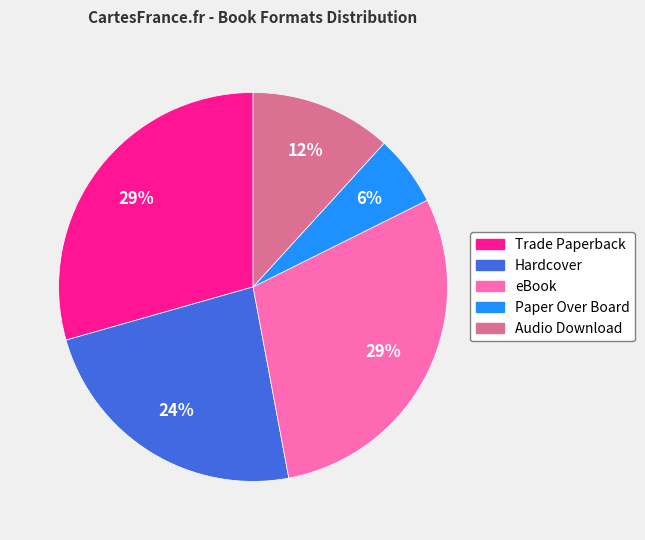

The Hardcover slice represents 24% of the pie. True or false?

True